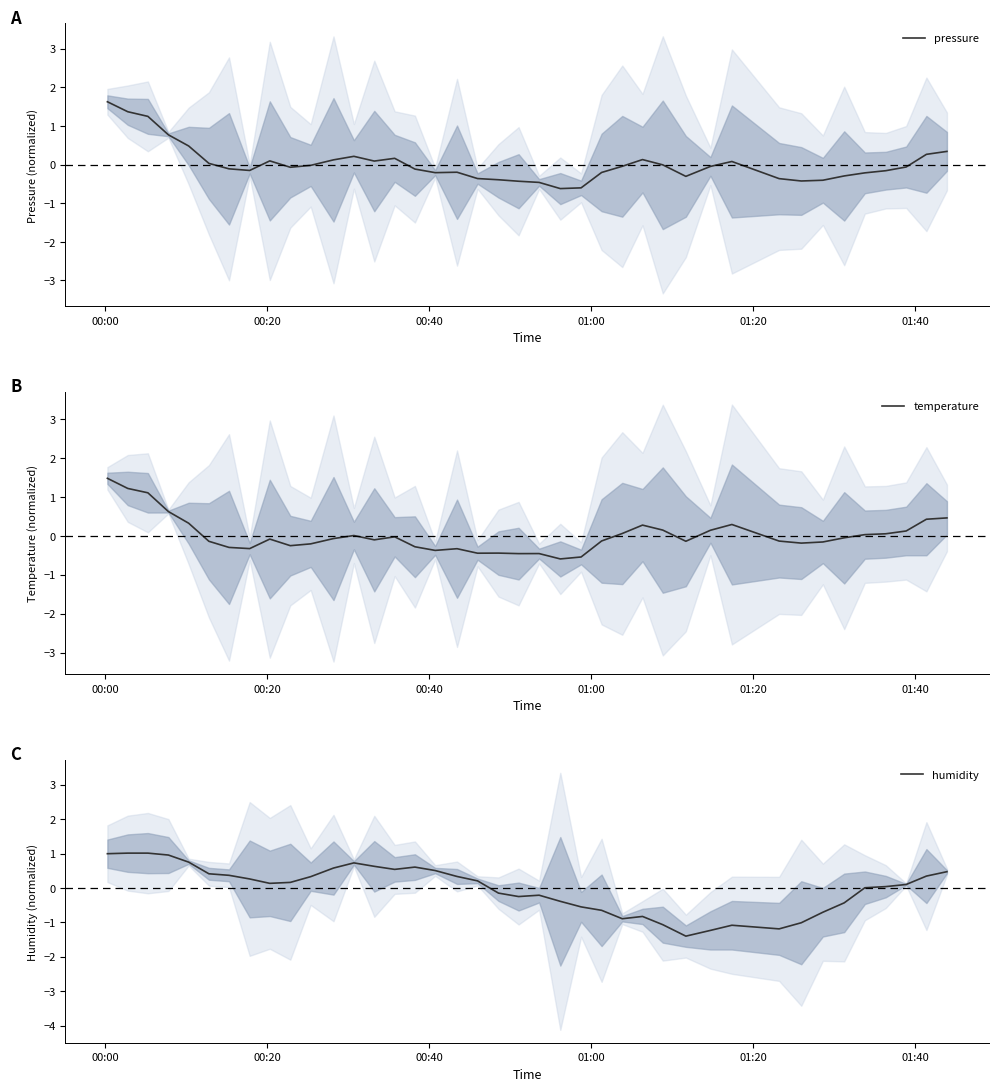

What is the lowest value of the pressure series?

-0.6